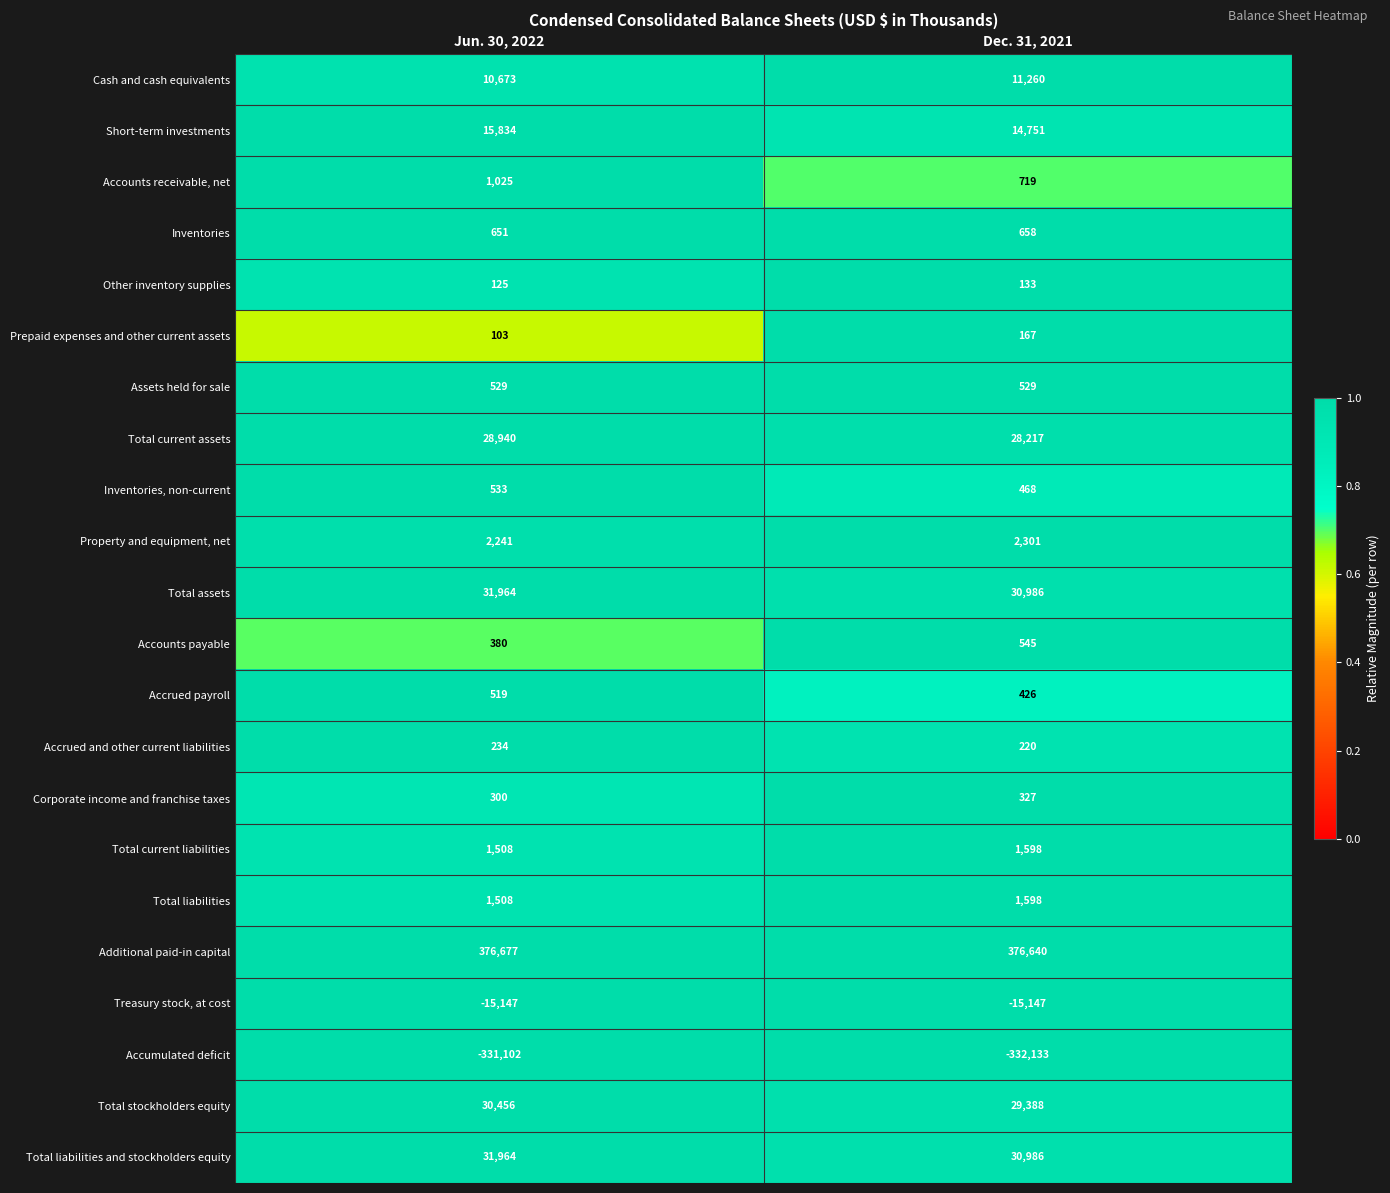

What is the total value across all series at Dec. 31, 2021?

184637